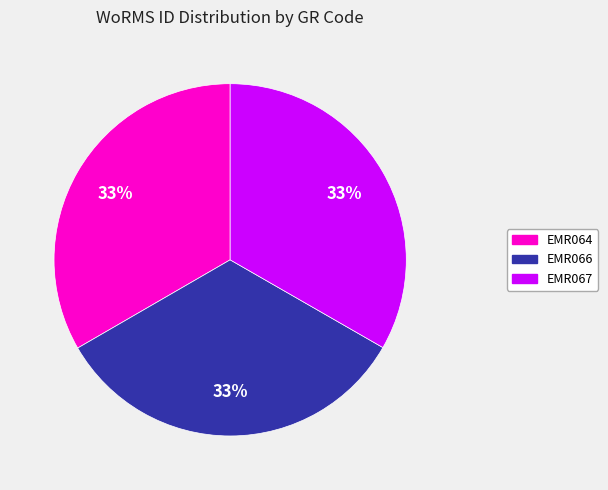

What percentage is the EMR064 slice, to the nearest percent?

33%